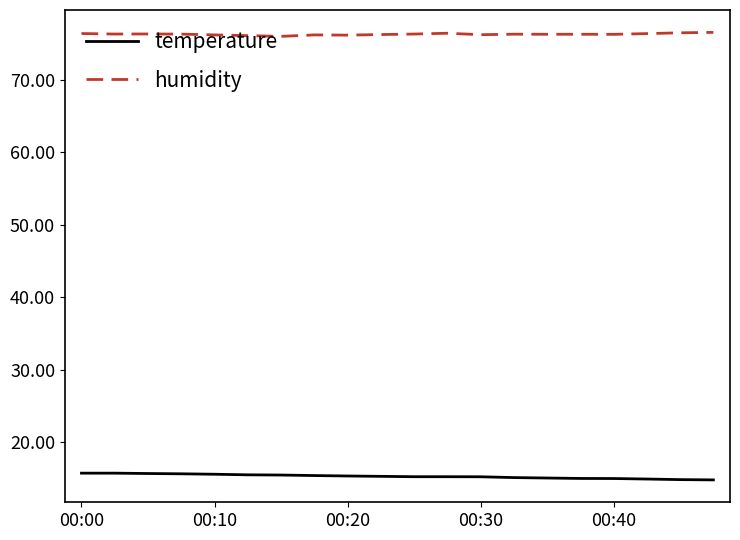

What is the minimum value for humidity?

76.0